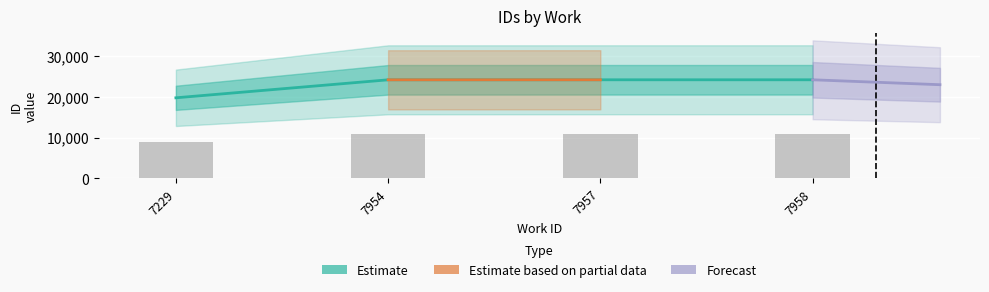

What is the value of the 3rd bar from the left?

24130